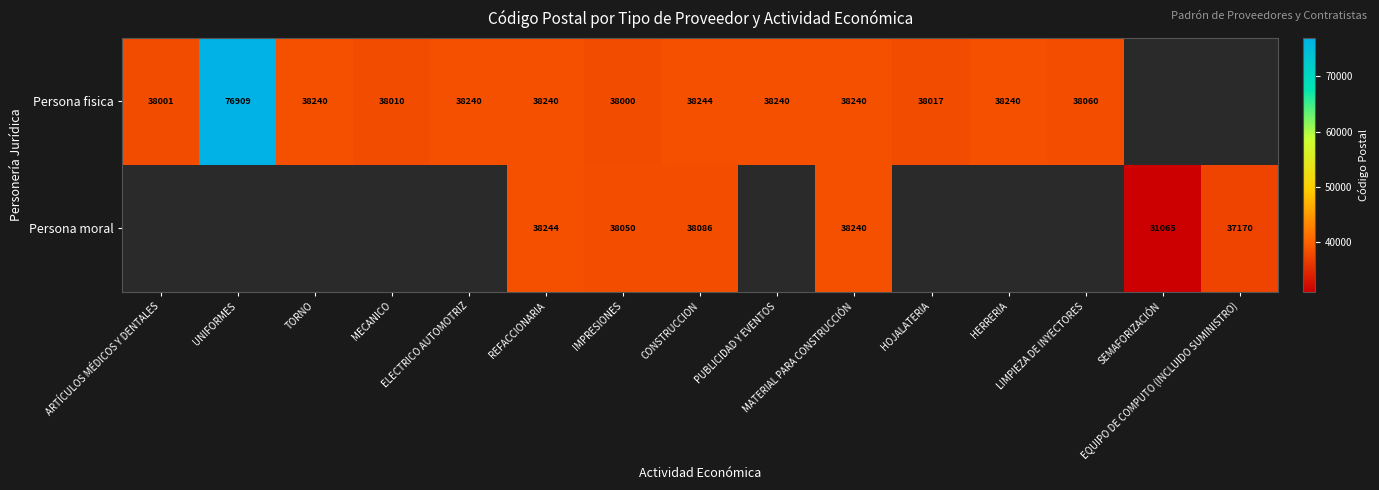

How many categories are shown in the chart?

15